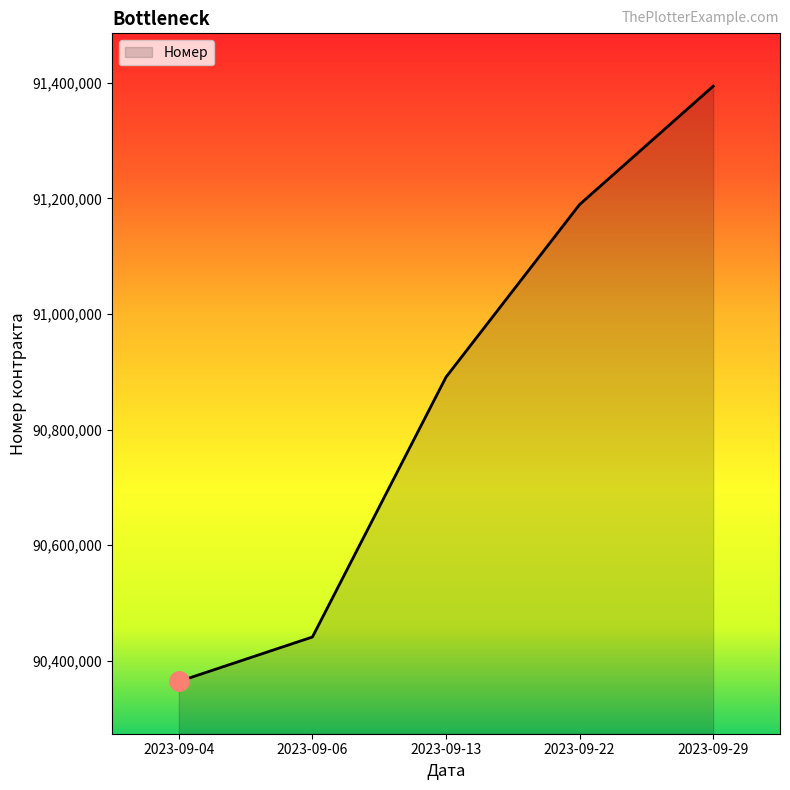

The value at 2023-09-13 is 90890835. True or false?

True